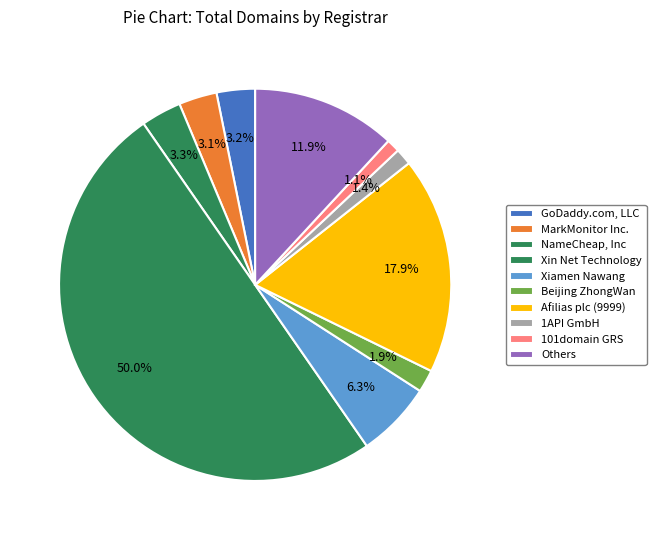

Is it true that MarkMonitor Inc. is 3% of the pie?

True